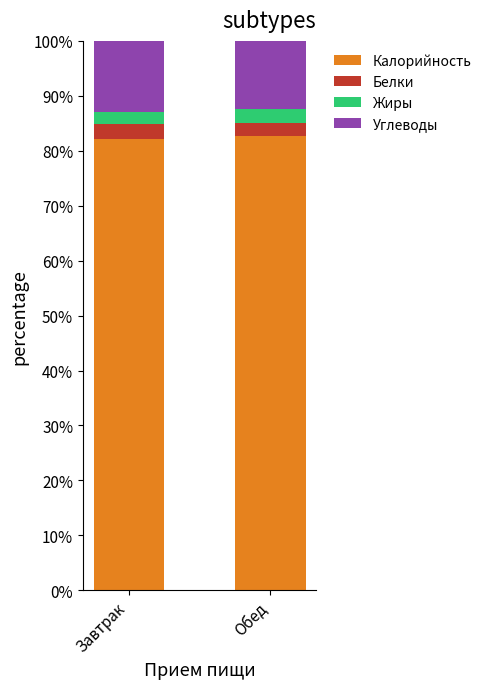

What is the highest value of the Калорийность series?

82.6